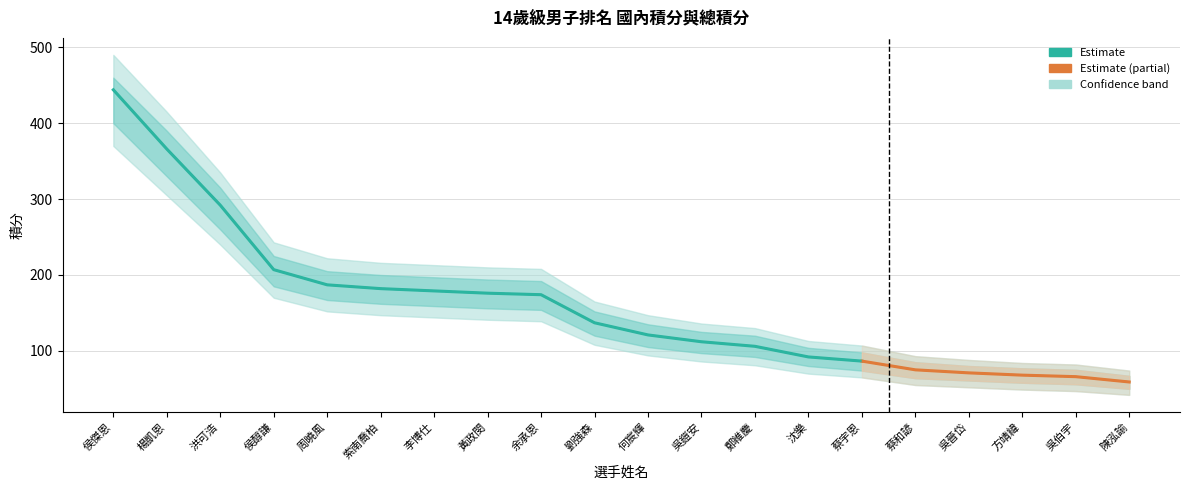

Is the value of 總積分 at 余承恩 greater than the value of 國內積分 at 蔡和諺?

Yes